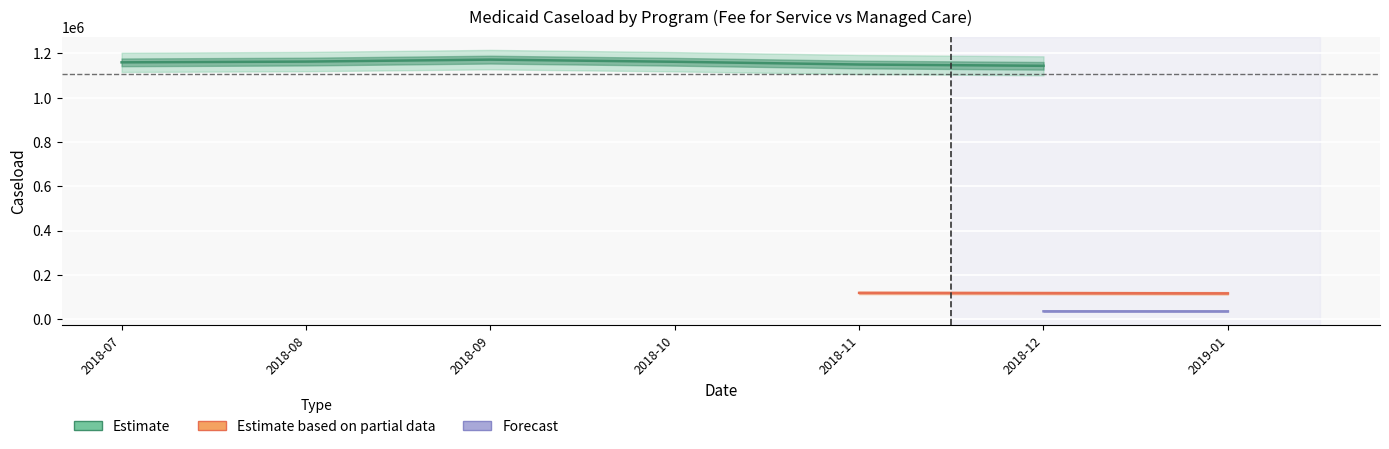

Where is the first local maximum for Medicaid Fee for Service?

2018-09